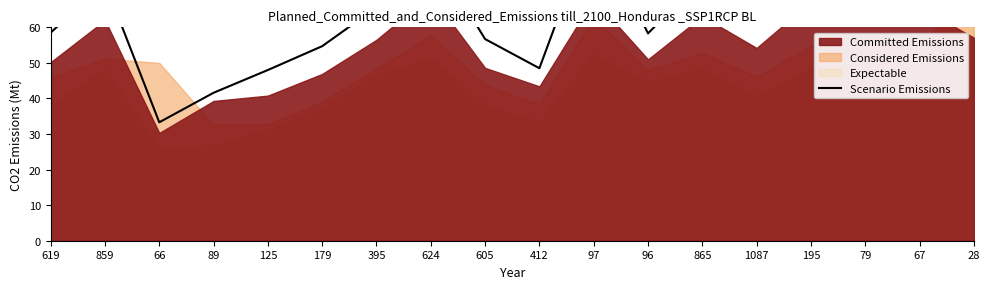

What position from the left is 125?

5